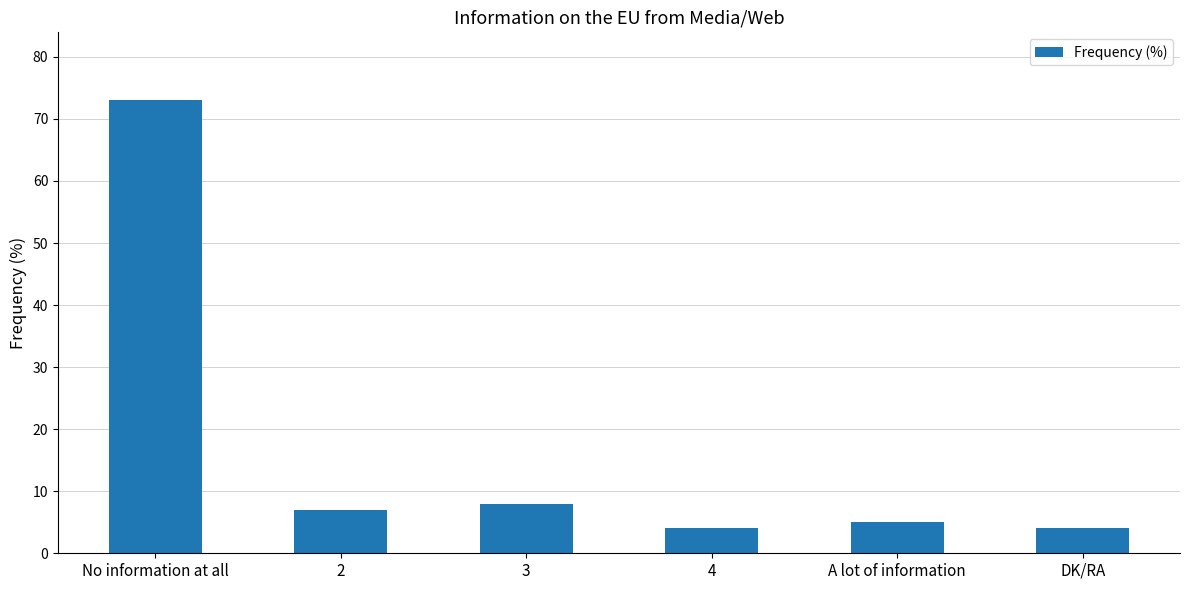

Reading left to right, transcribe all the data shown in this chart.

No information at all=73	2=7	3=8	4=4	A lot of information=5	DK/RA=4